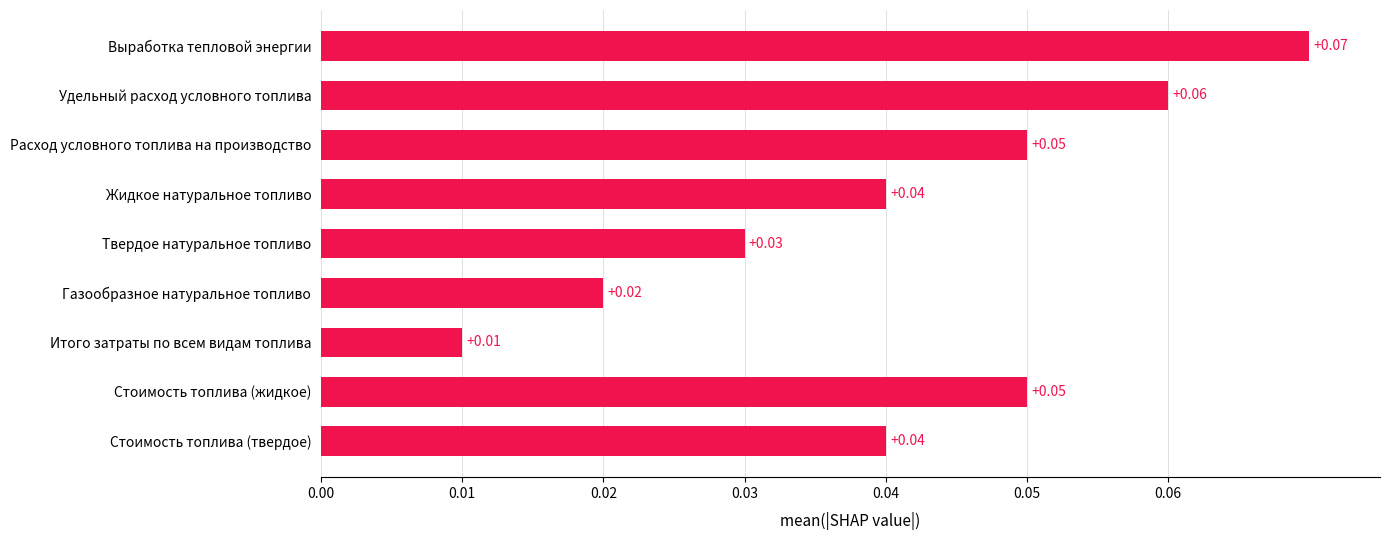

What is the sum of all values?

0.4